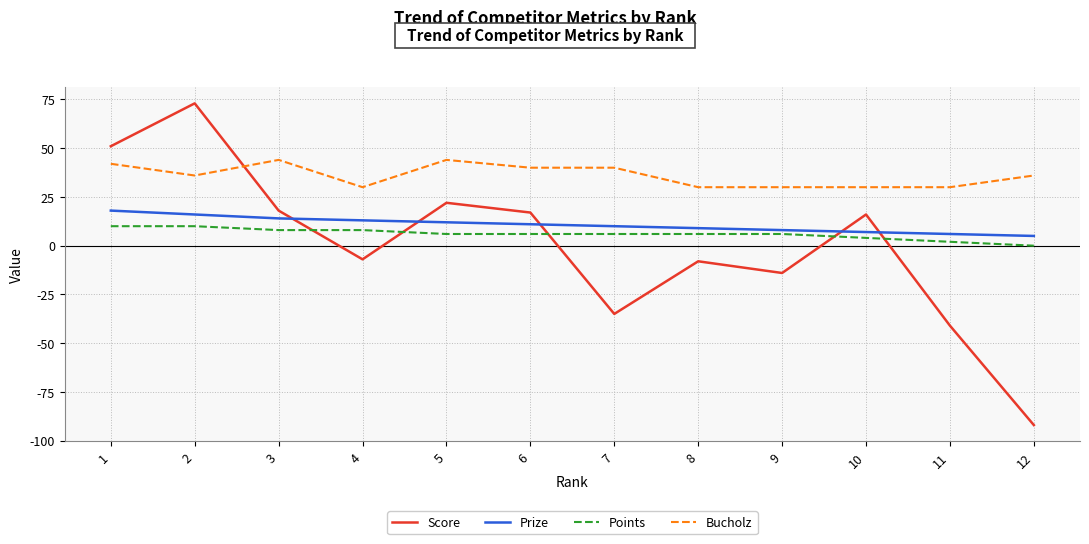

How many Points values are between 6 and 8?

7